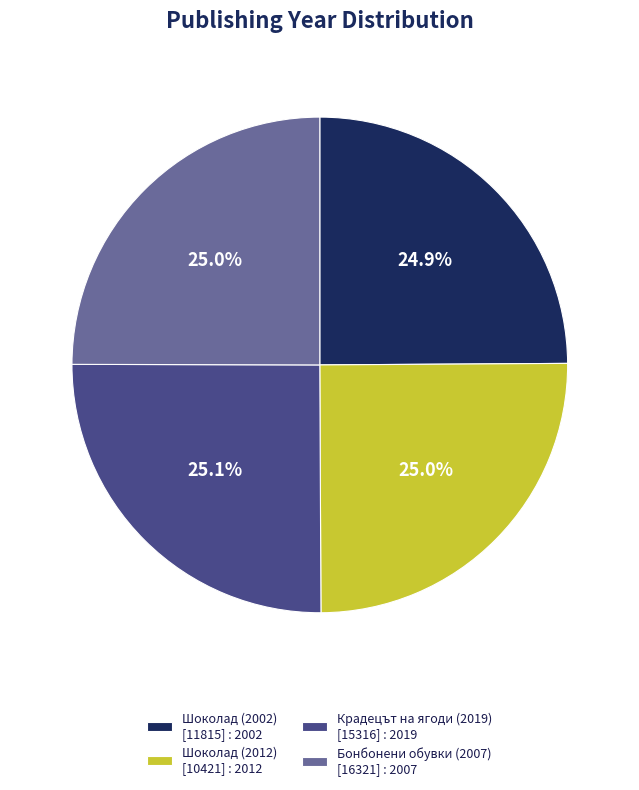

To the nearest percent, what is the average slice percentage?

25%